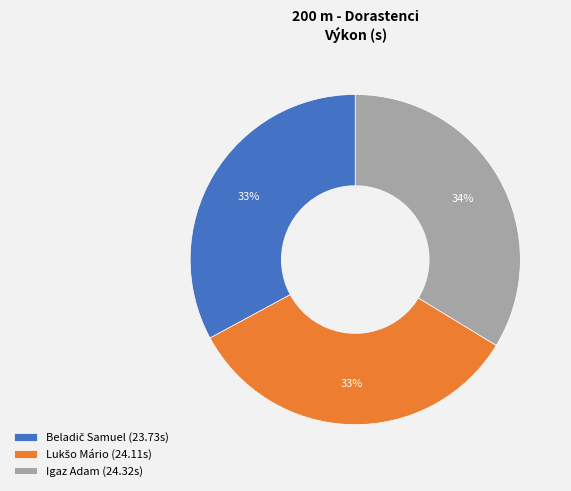

Does Igaz Adam (24.32s) represent more than half of the total?

No